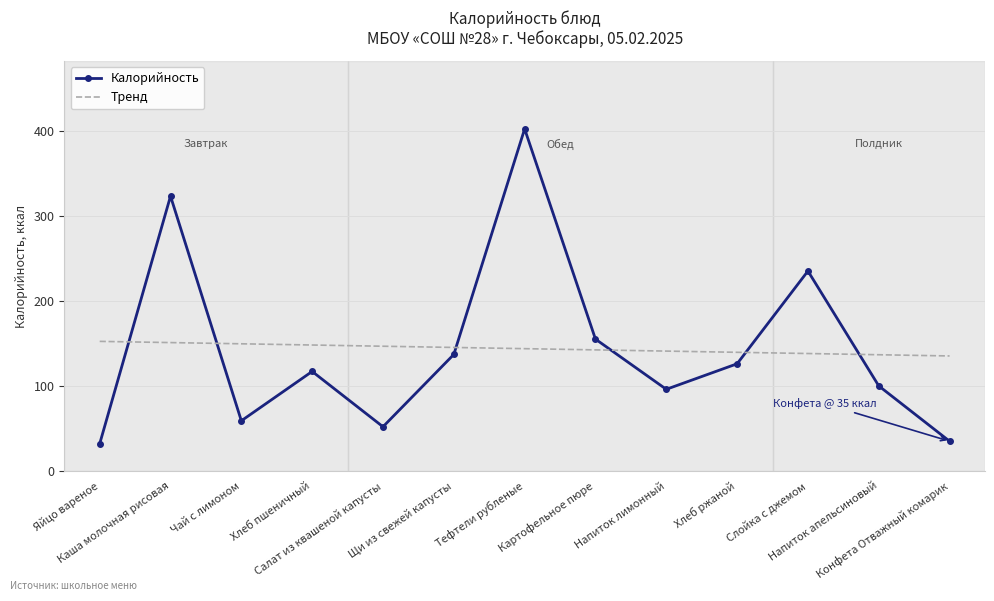

Rank the series by their maximum value, from lowest to highest.

Тренд, Калорийность